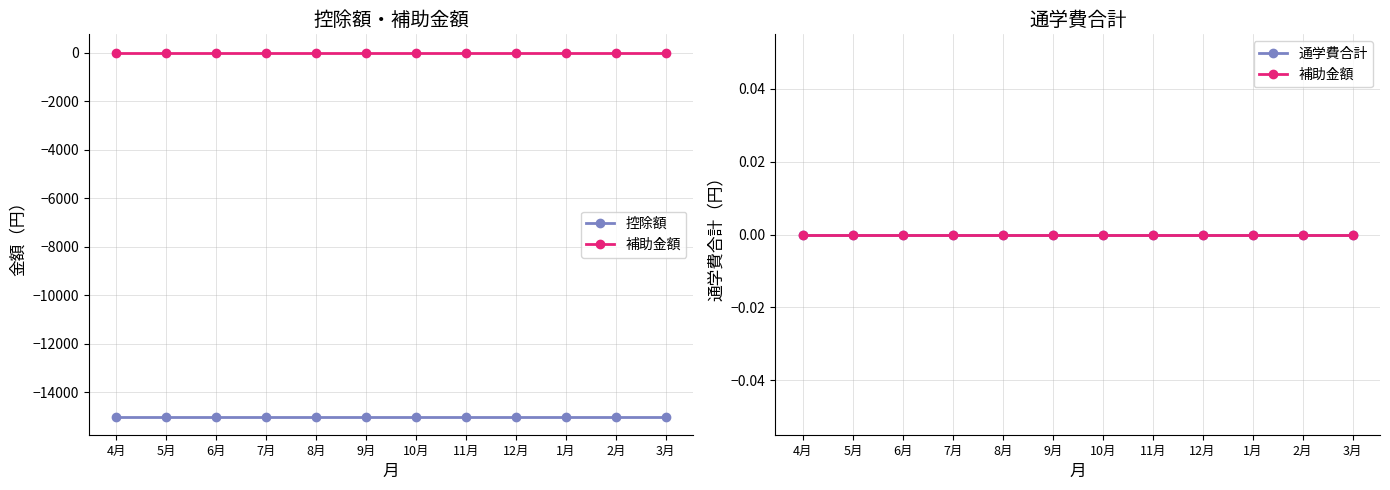

What is the label of the 5th point from the right?

11月